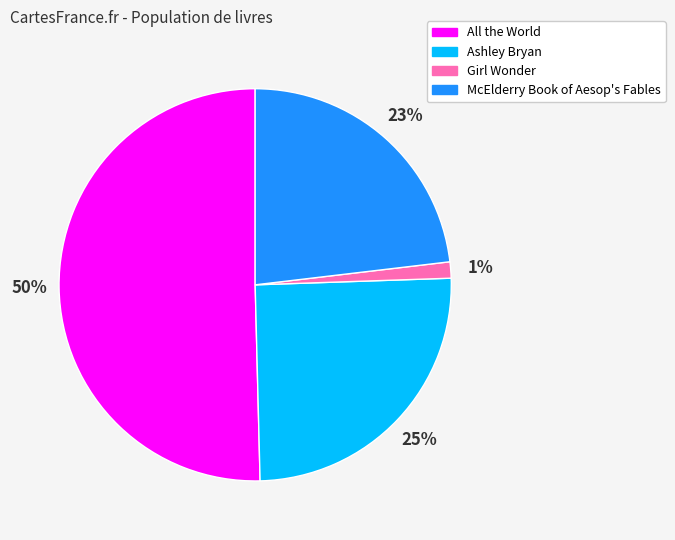

How many segments does this pie chart have?

4